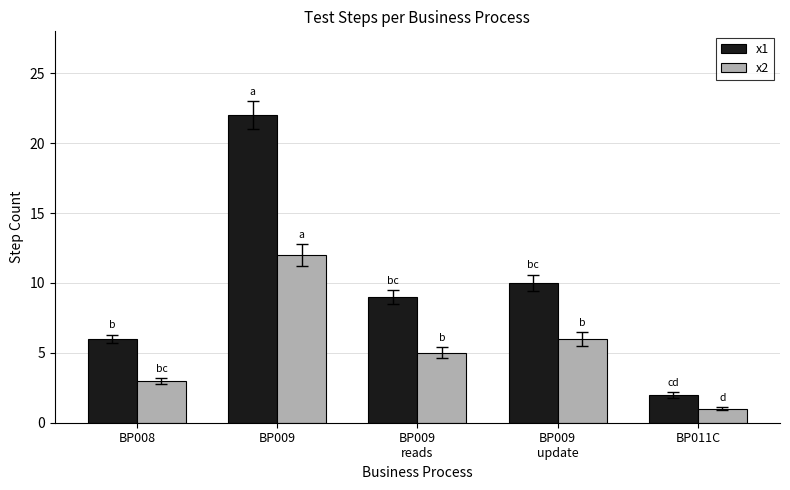

The value of x1 at BP008 is 6. True or false?

True